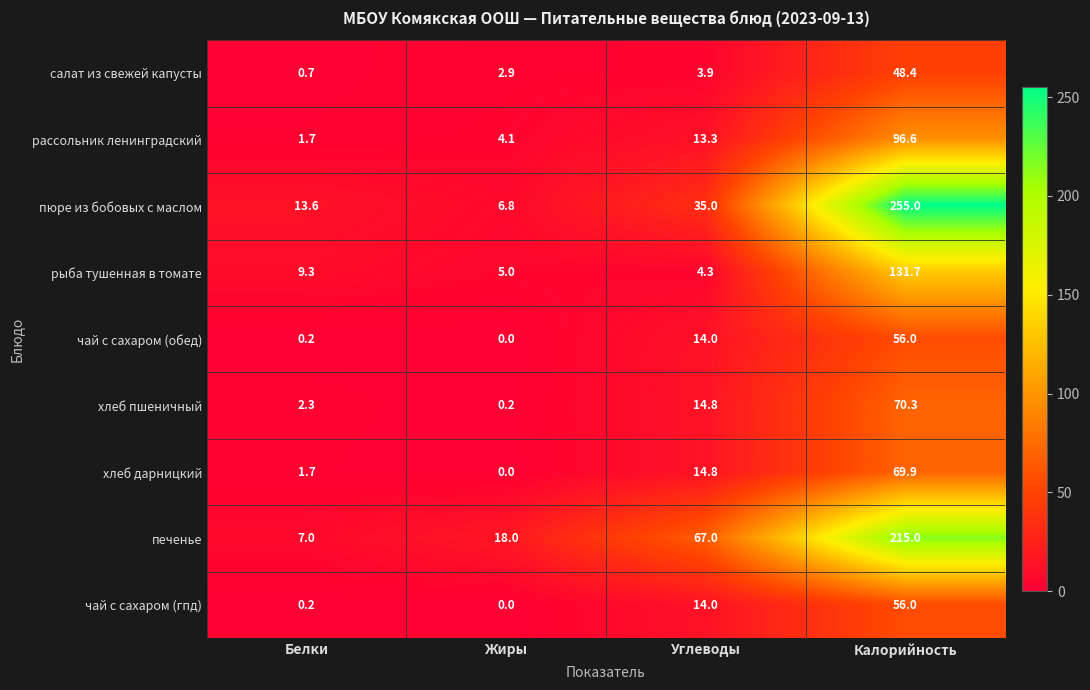

What is the sum of all печенье values?

307.0